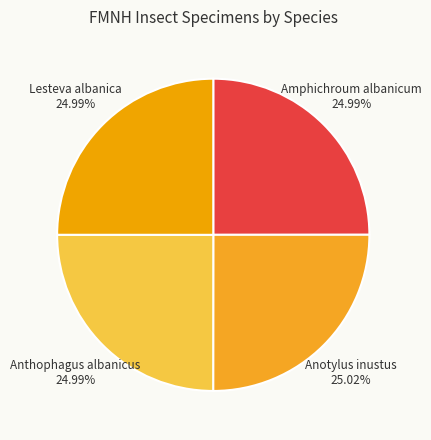

Combined, do Amphichroum albanicum and Lesteva albanica account for over 50%?

No